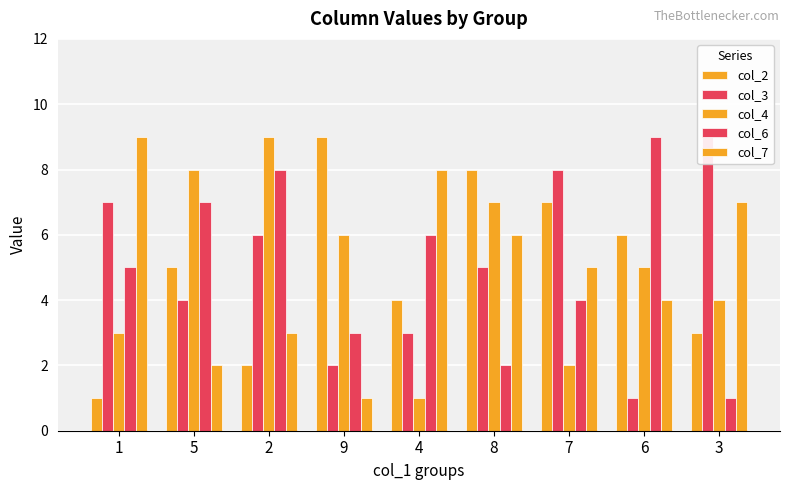

At which label does col_3 reach its minimum?

6